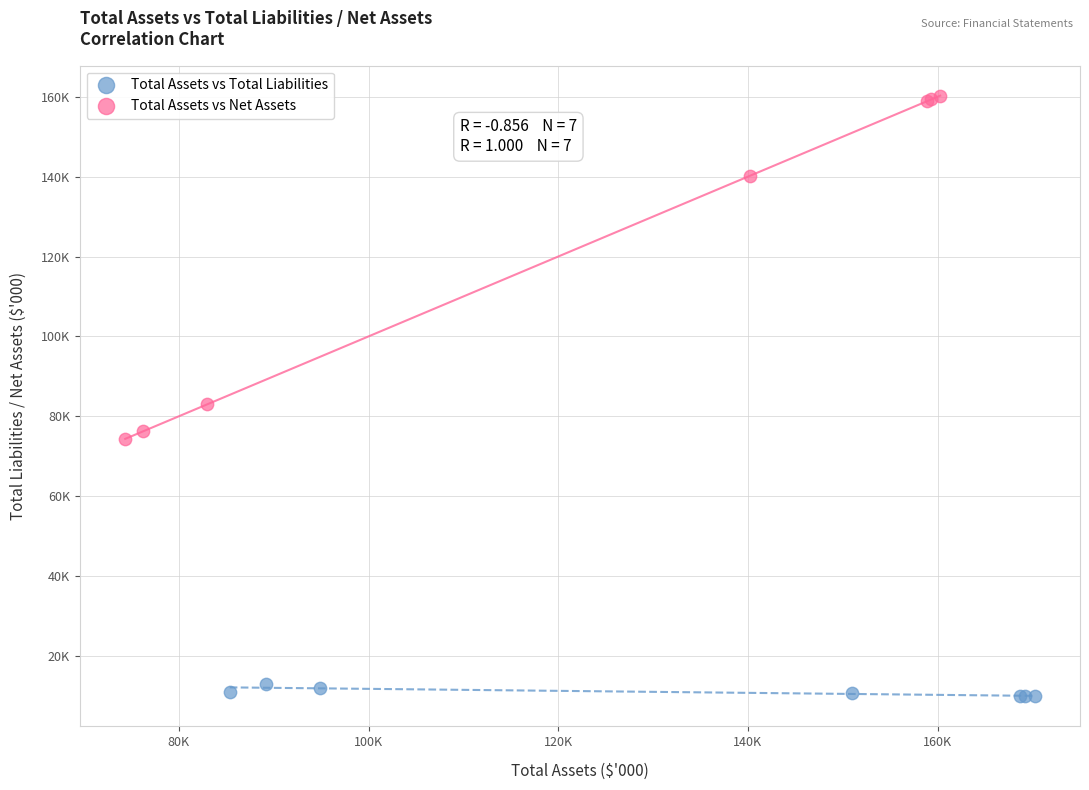

Which series has the largest Y range (max minus min)?

Total Assets vs Net Assets